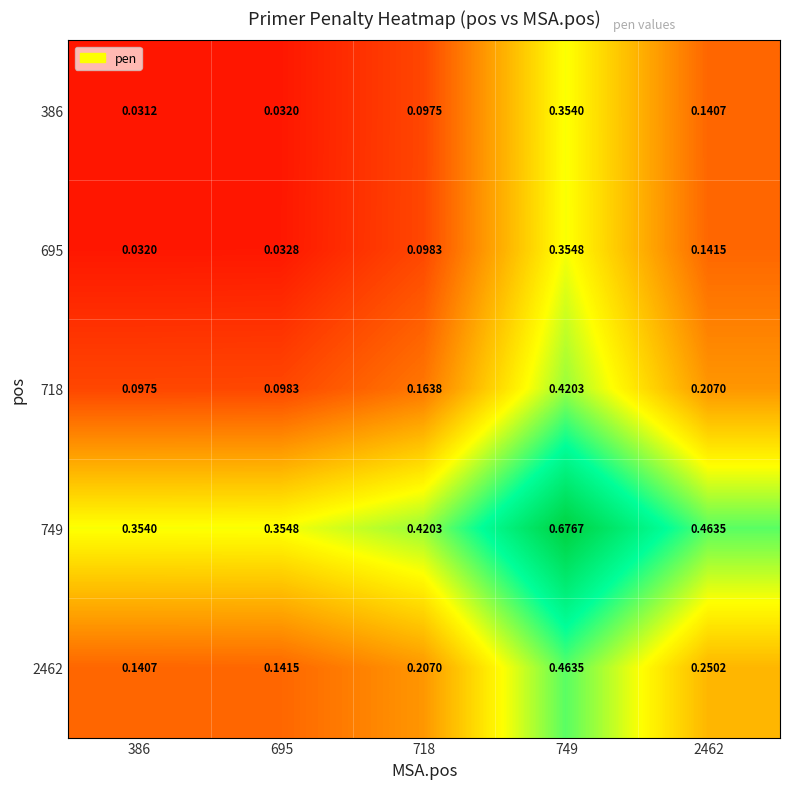

Is the value of 749 at 695 greater than the value of 386 at 695?

Yes